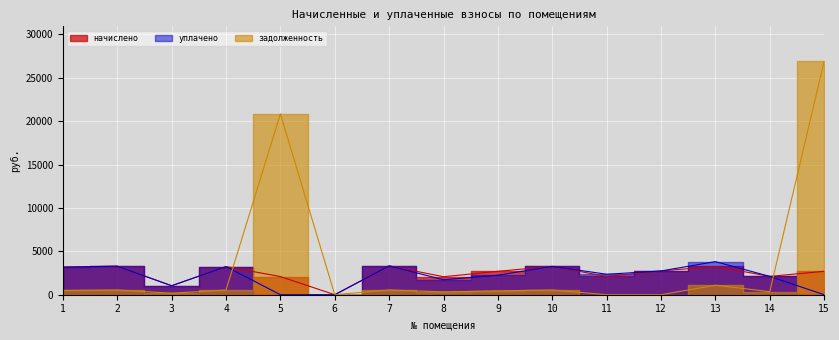

What is the value of the задолженность point at the 15th from the left?

26895.5